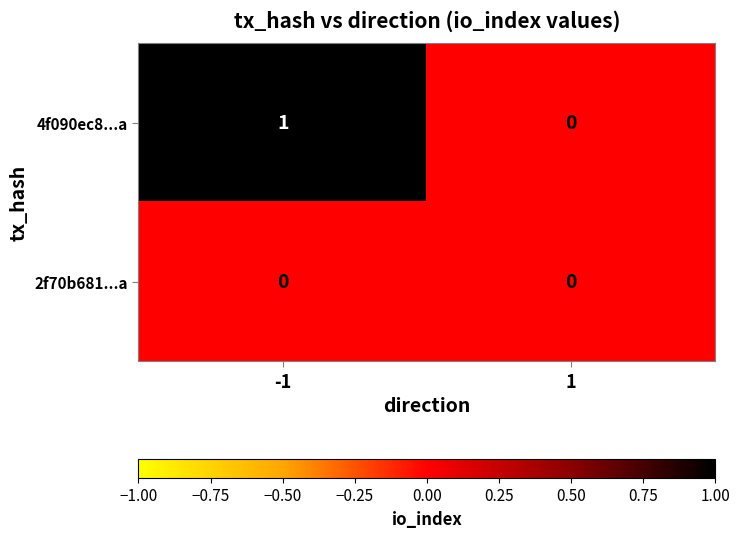

List the series in order of their peak value, highest first.

4f090ec8...a, 2f70b681...a